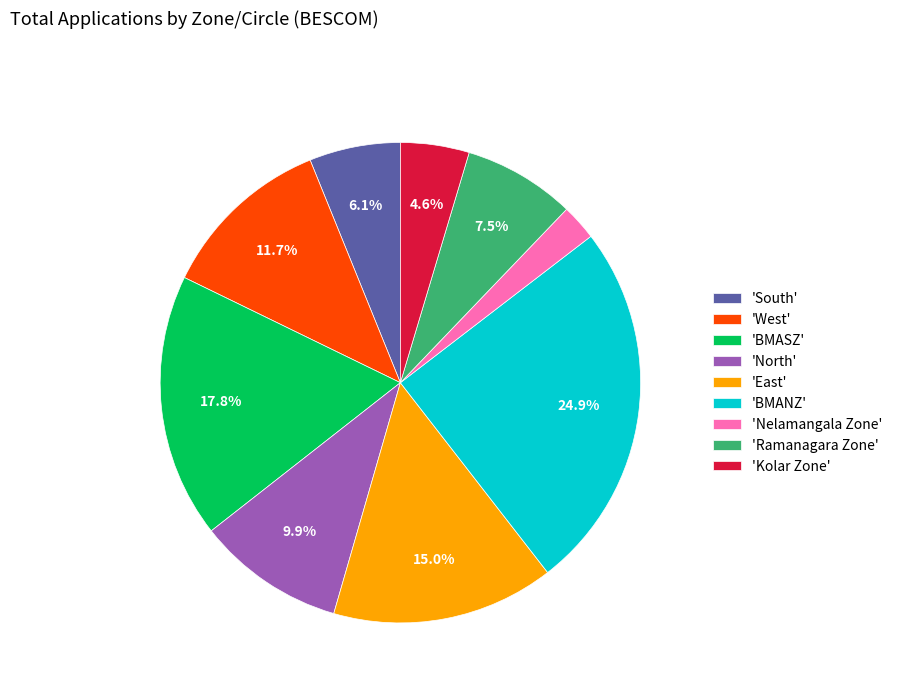

Which category has the smallest portion of the pie?

'Nelamangala Zone'